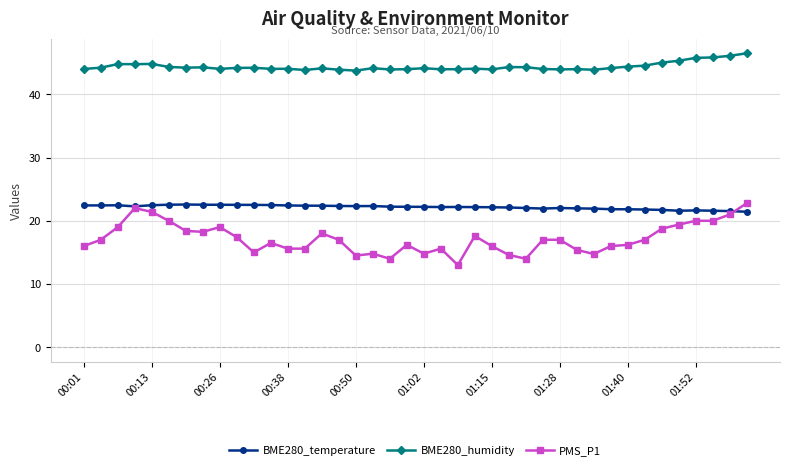

What is the maximum value for PMS_P1?

22.8